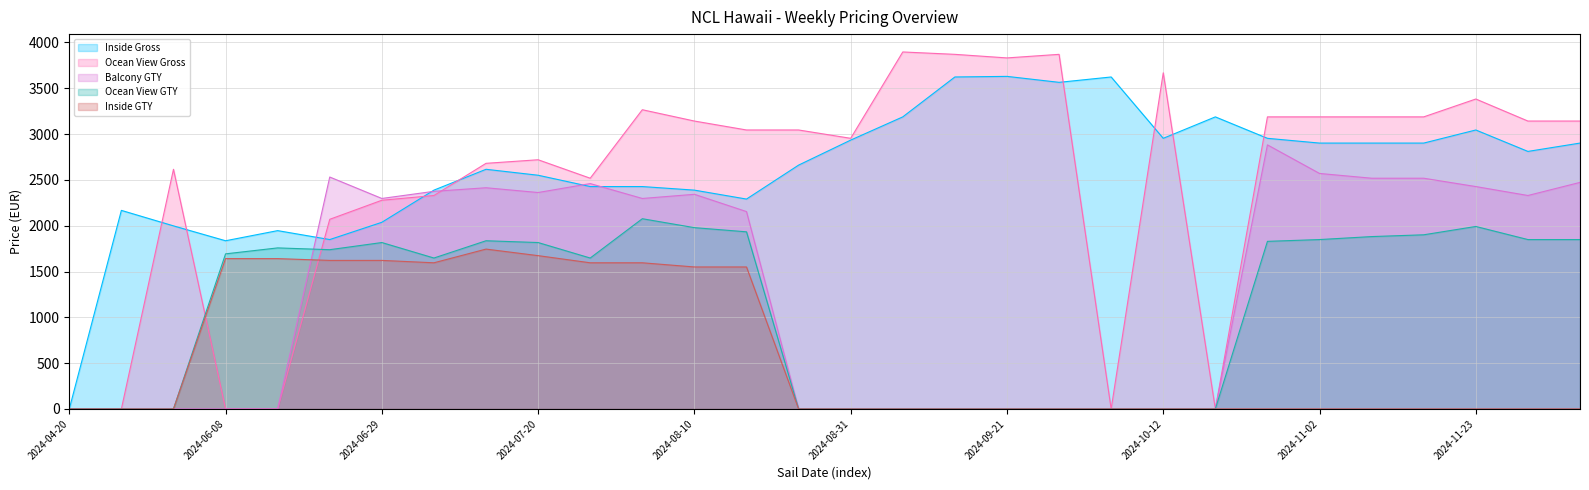

What value does the Ocean View GTY series have at 2024-12-07?

1848.7